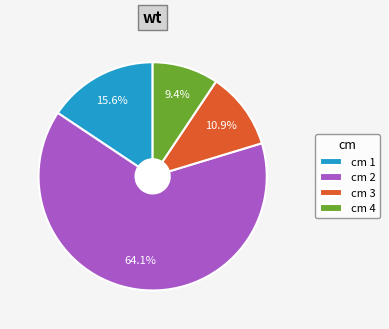

What percentage do cm 3 and cm 2 together represent?

75.0%